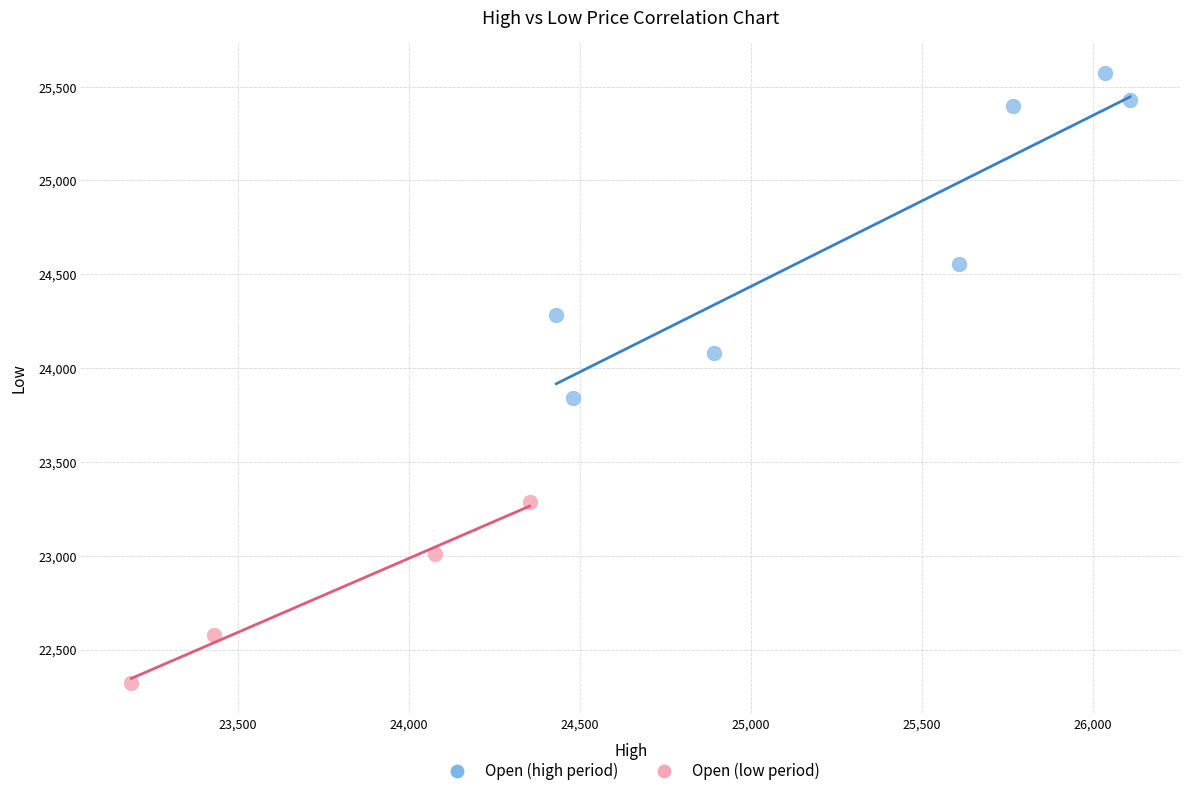

Which series has the widest spread of Y values?

Open (high period)